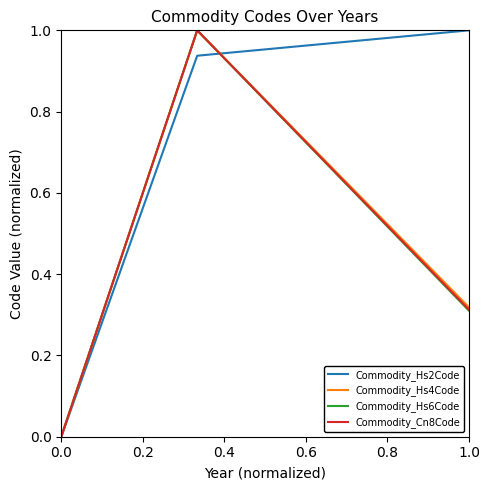

Which series has the largest total across all categories?

Commodity_Hs2Code